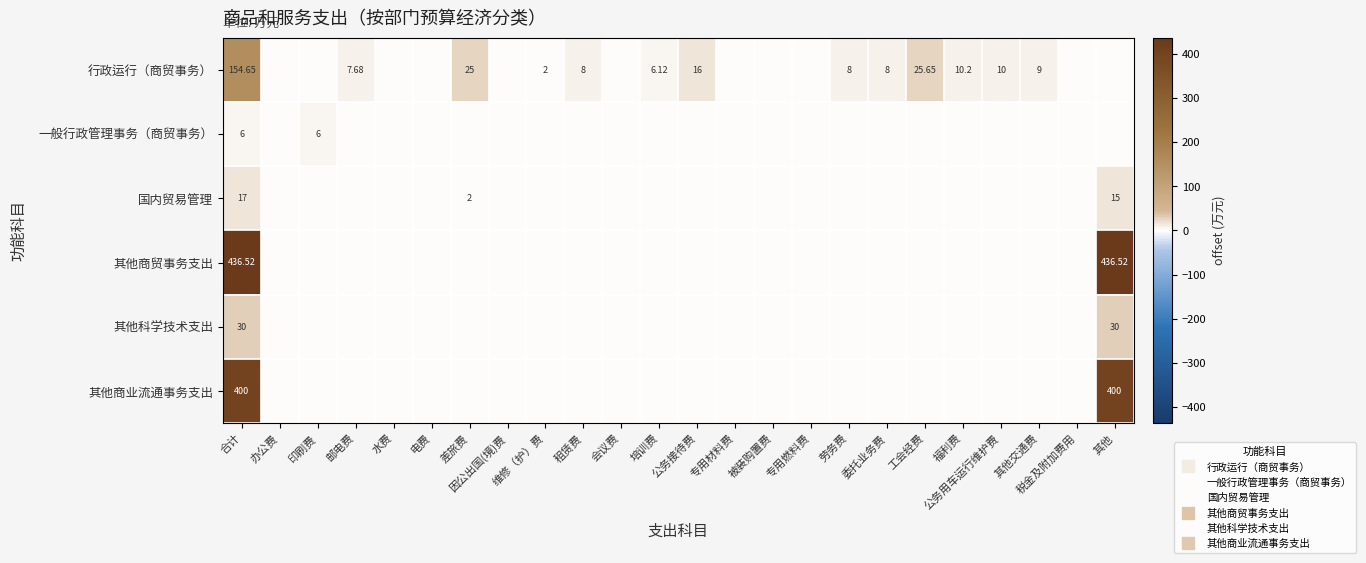

What is the maximum value shown in the chart?

436.5